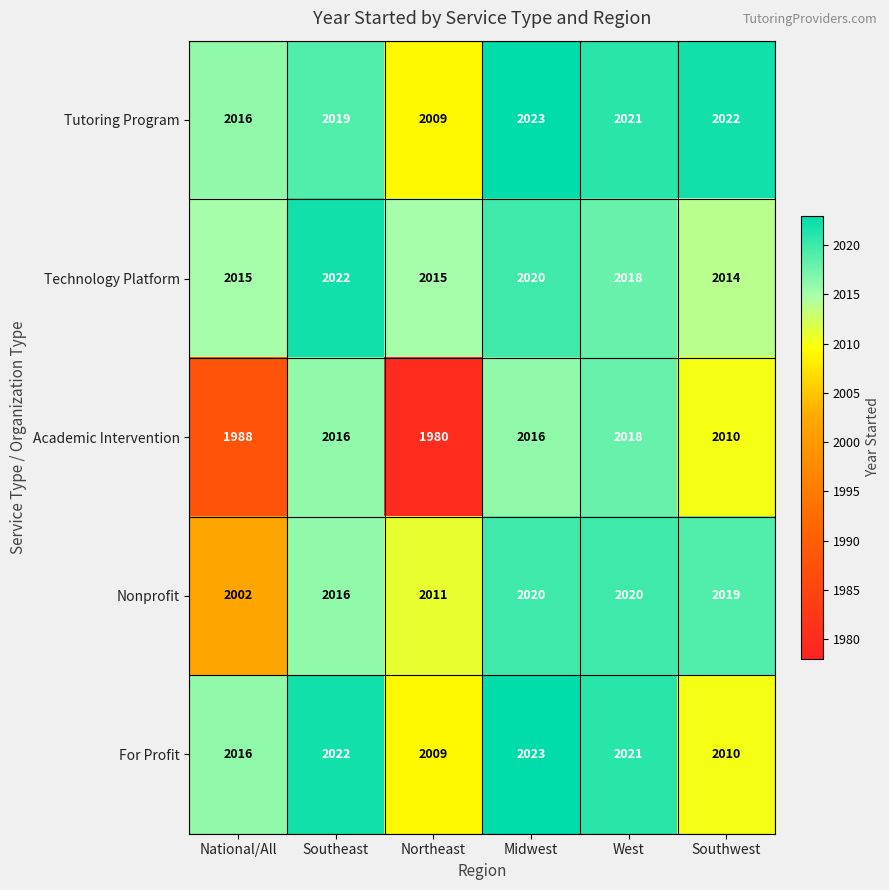

The value of For Profit at West is 3319. True or false?

False